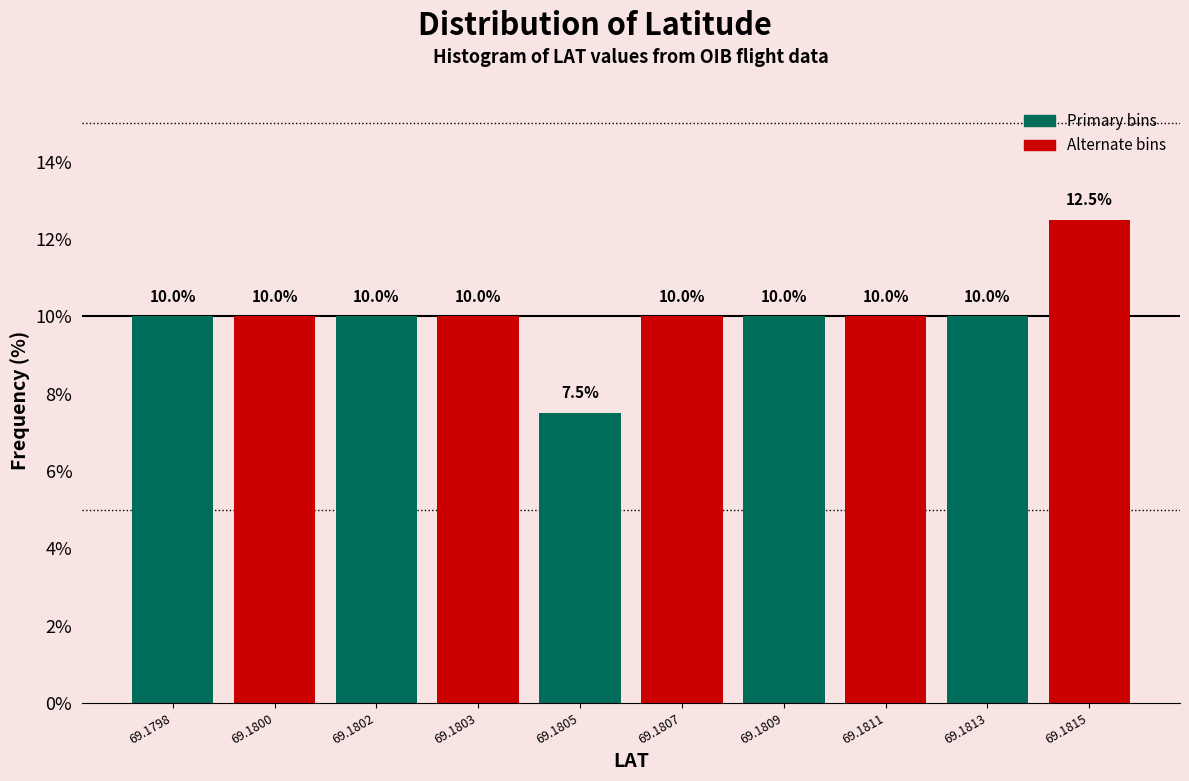

Reading left to right, what are all the values shown in this chart?

10.0	10.0	10.0	10.0	7.5	10.0	10.0	10.0	10.0	12.5